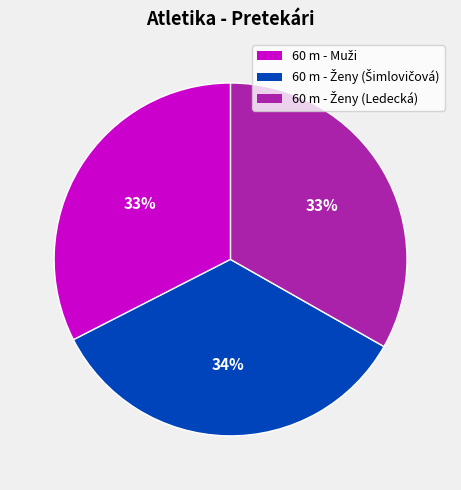

Does any single category account for the majority?

No